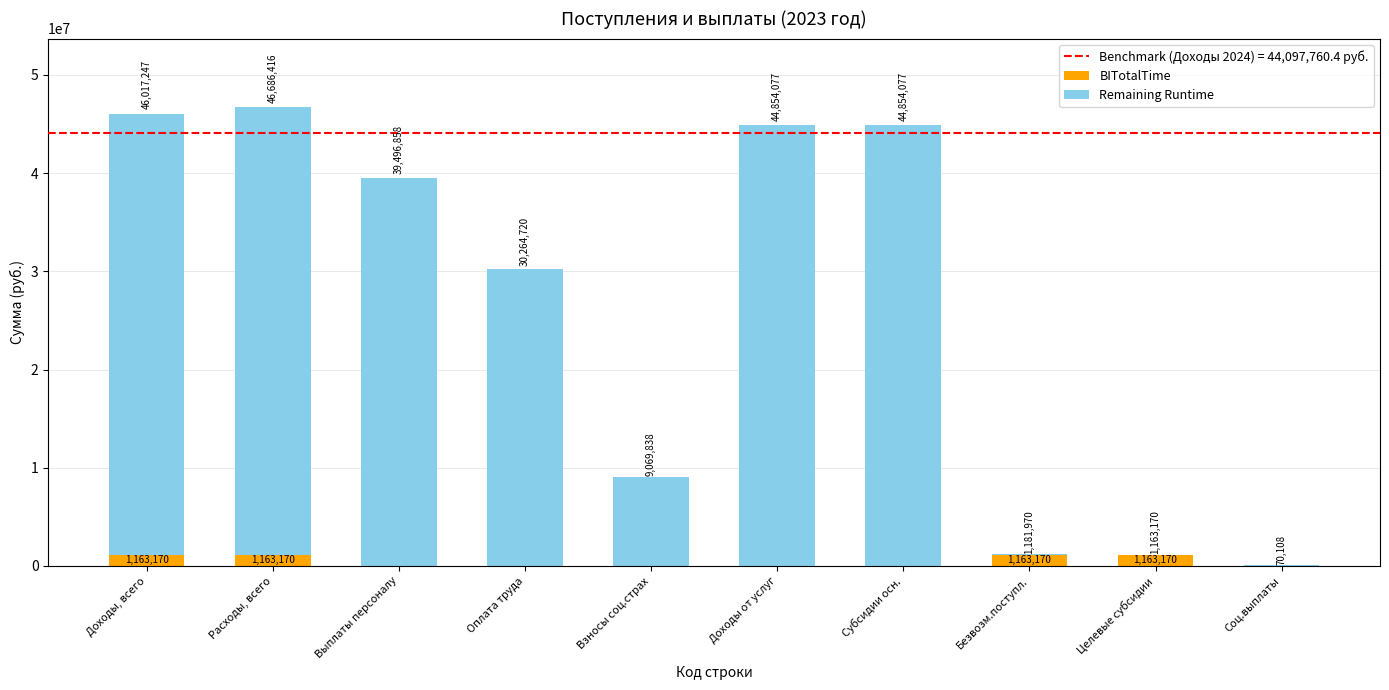

How many categories are shown in the chart?

10